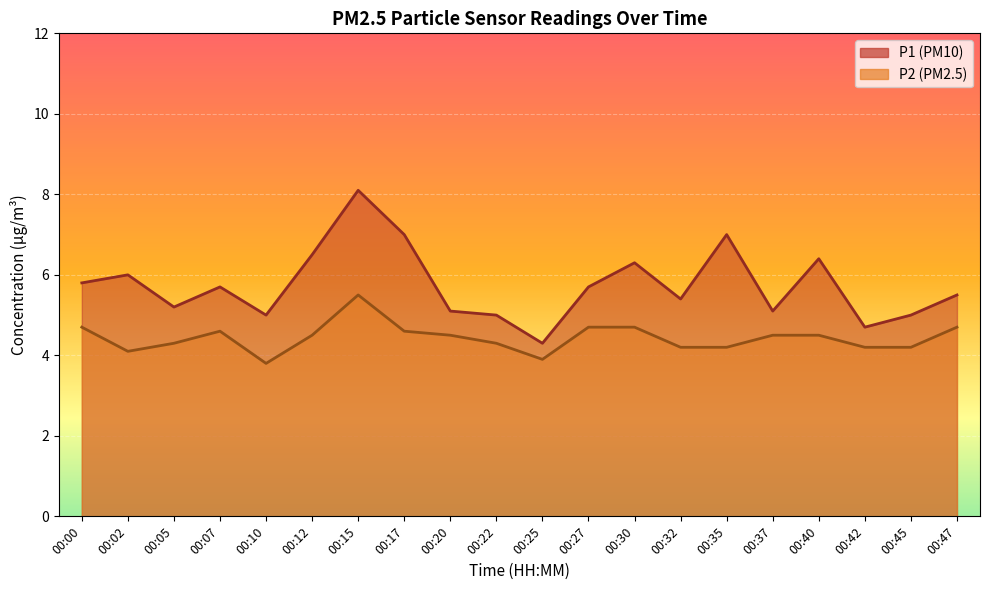

In P1, how many points are lower than both neighbors (excluding endpoints)?

6